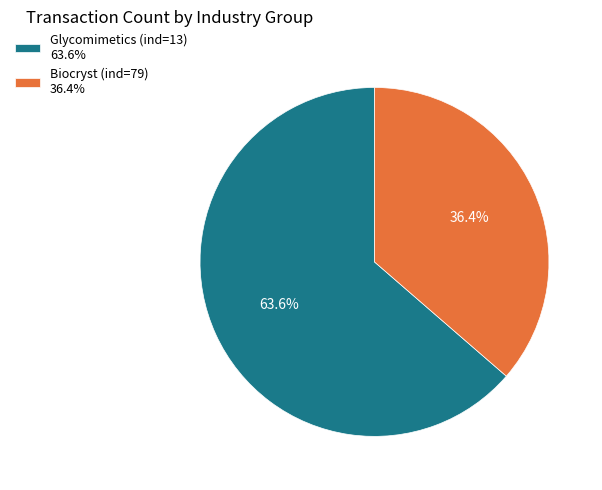

Count the number of slices in the pie.

2